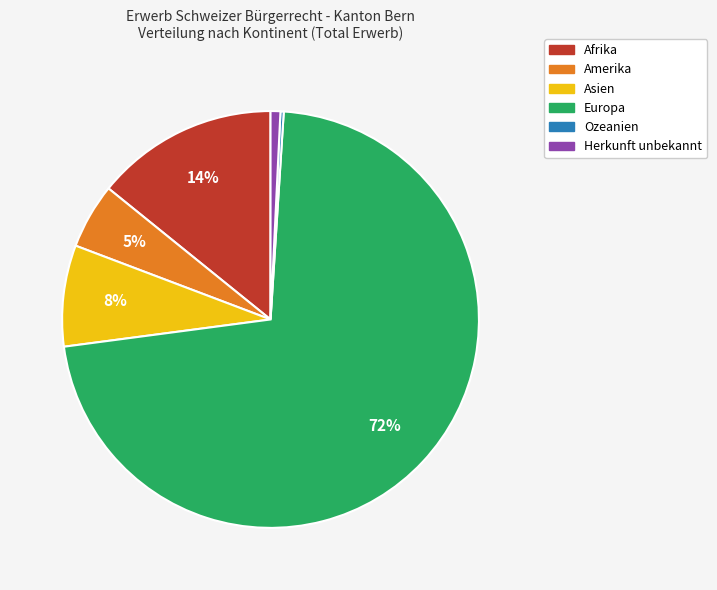

Which category has the biggest portion of the pie?

Europa